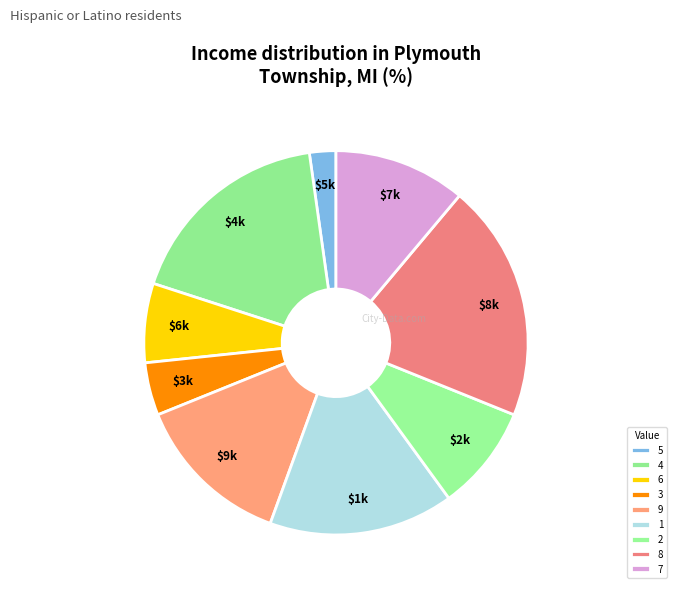

Is there a majority slice in this chart?

No